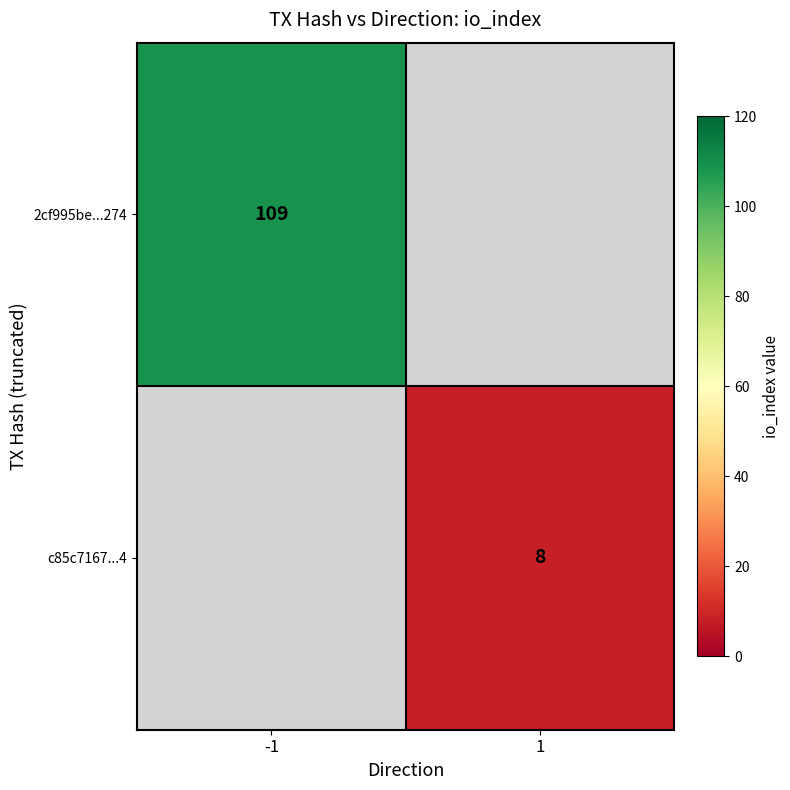

Between 1 and -1, which is larger?

-1